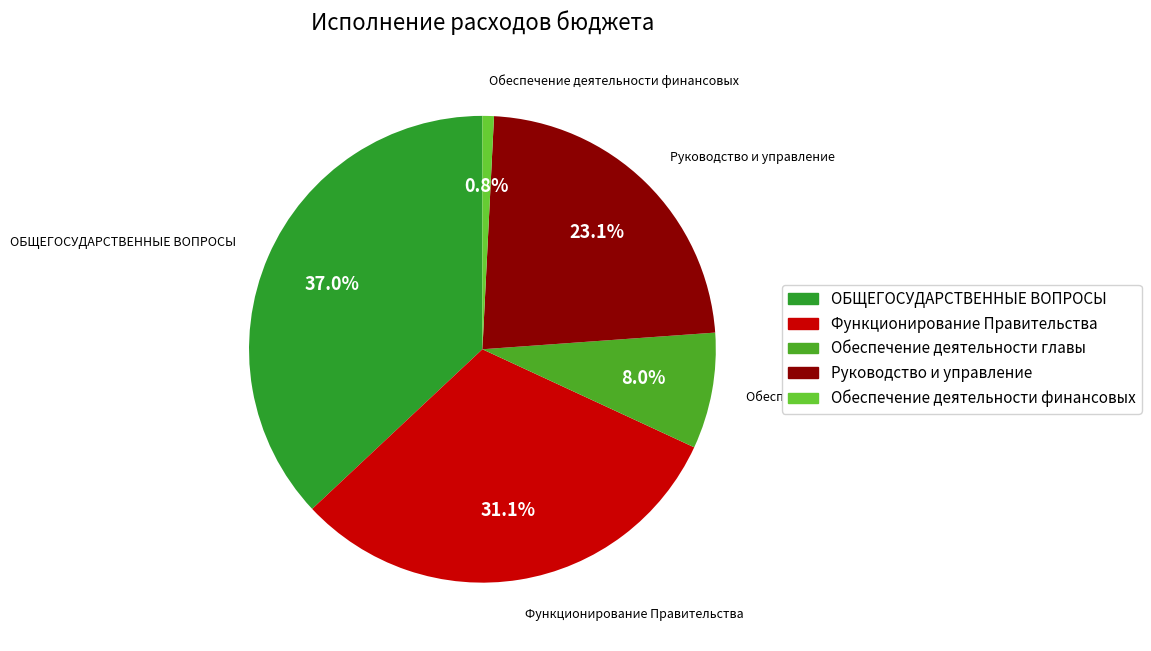

What percentage do Обеспечение деятельности финансовых and Обеспечение деятельности главы together represent?

8.8%